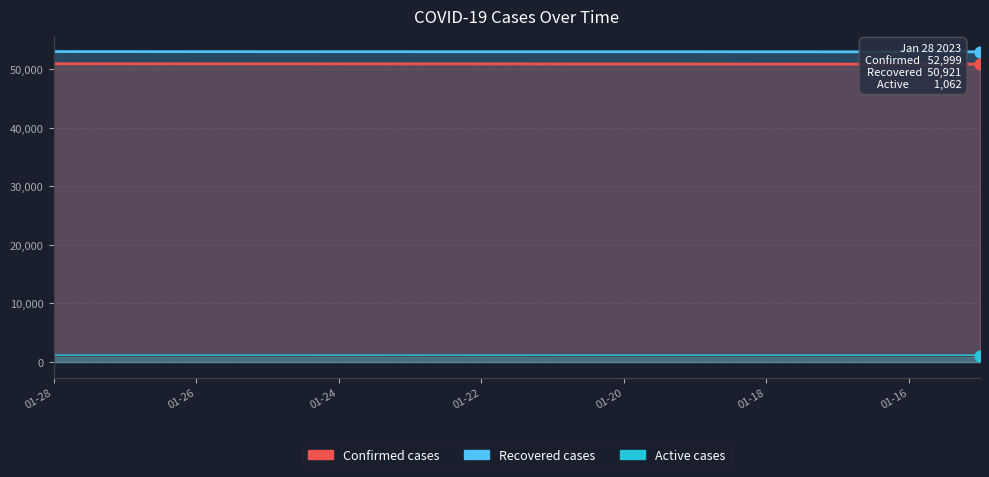

At how many categories does at least one series exceed 28796?

14